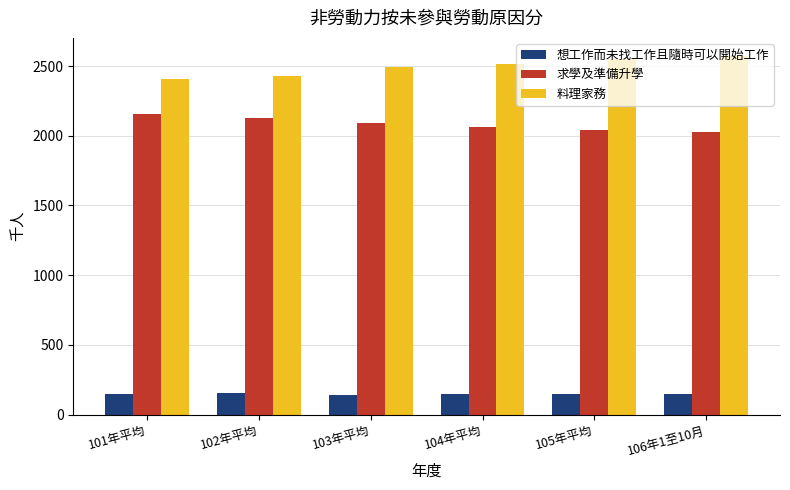

What is the sum of all 求學及準備升學 values?

12509